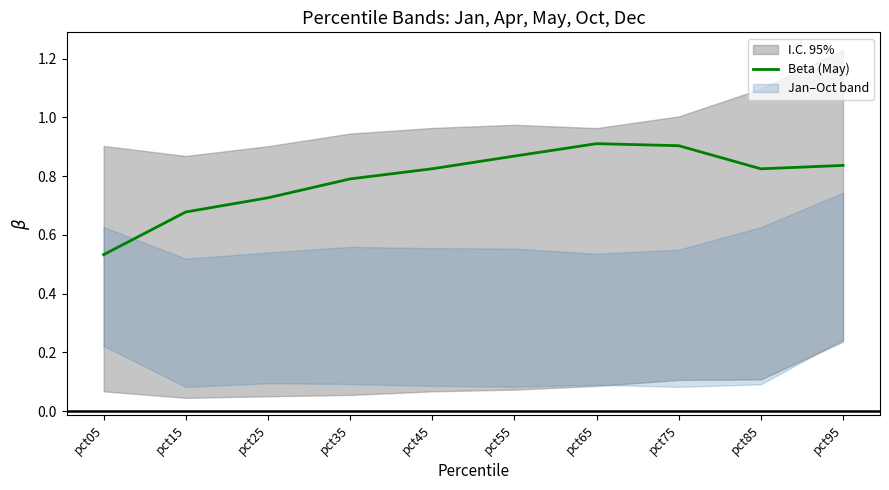

Does the chart have visible grid lines?

No